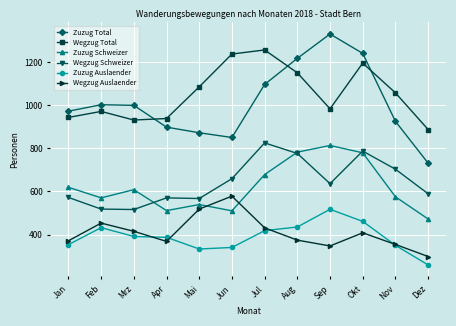

At which label does Zuzug Schweizer first exceed 608?

Jan